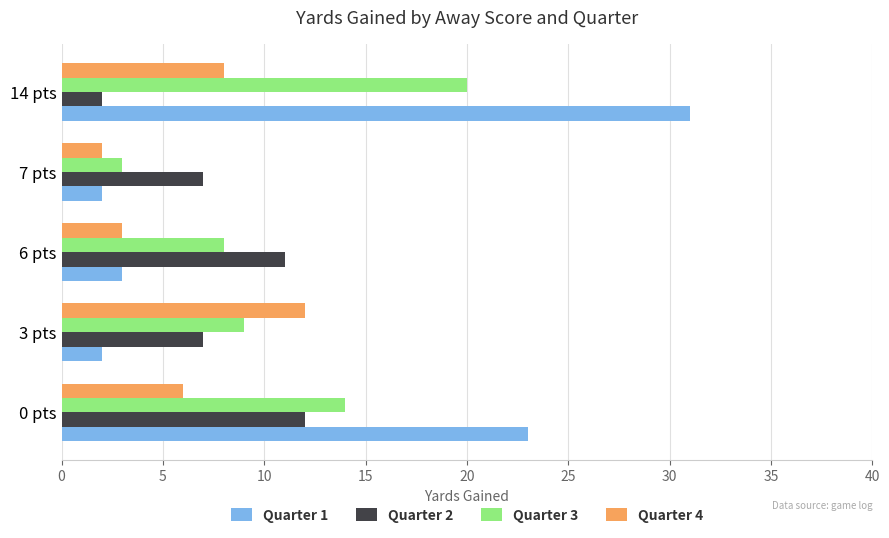

Is it true that Quarter 4 equals 9 at 0 pts?

False